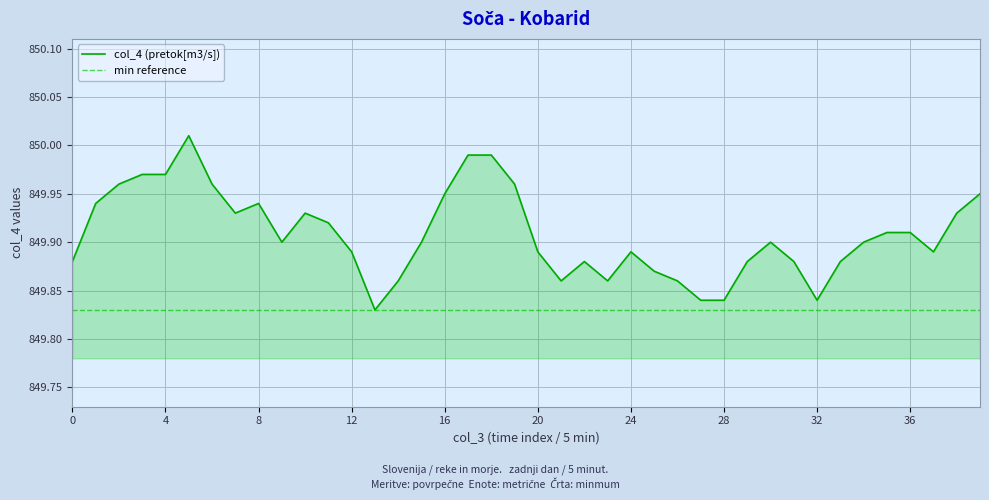

The chart shows a value of 850.0 at 4. True or false?

True